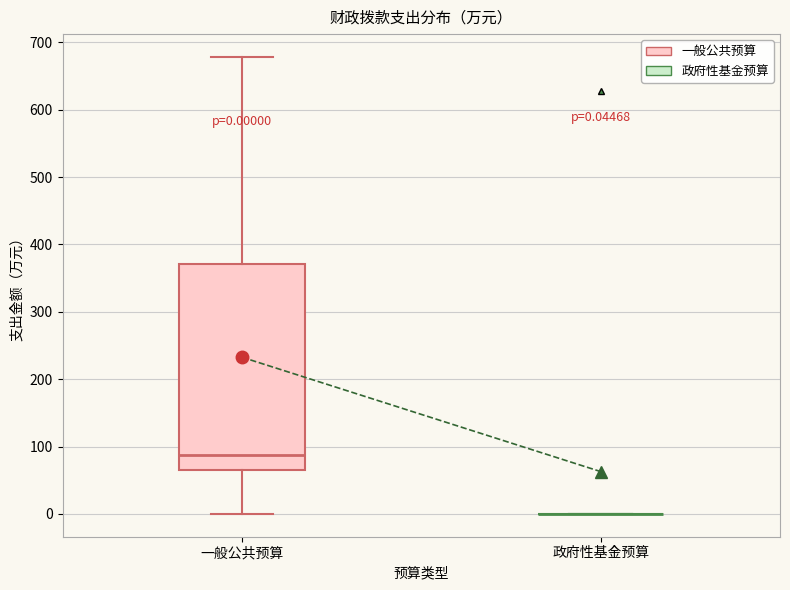

Which box is the tallest, from its lower edge to its upper edge?

一般公共预算